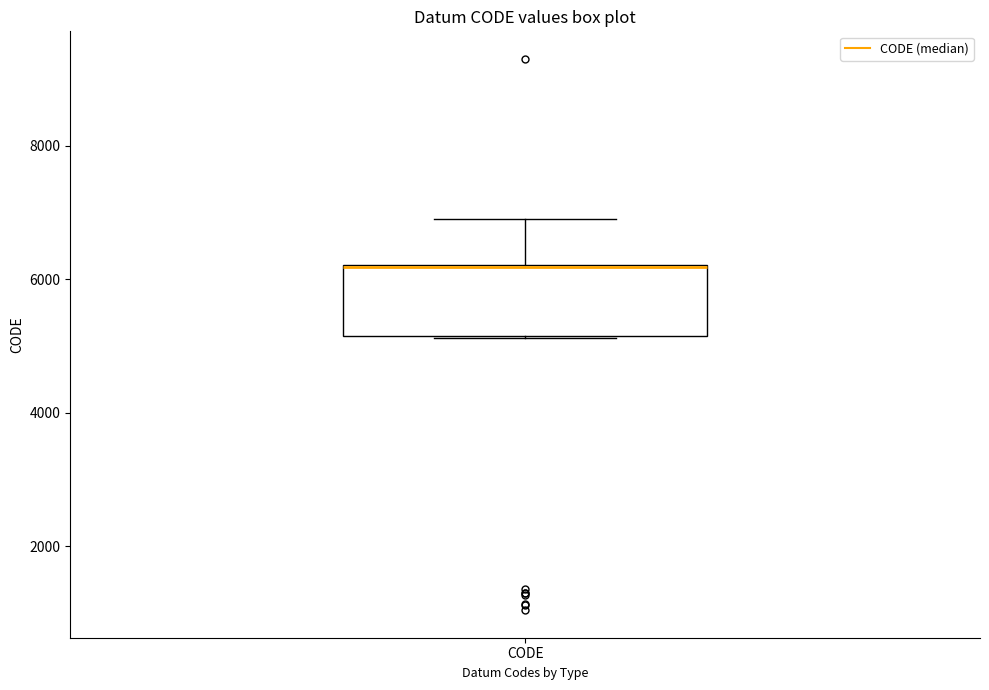

Read this box plot against the y-axis: the position of the median line, the range covered by the box, and the ends of both whiskers. The values are not printed on the chart, so give them approximately, as read against the axis.

median 6200 (drawn on the box's upper edge), box 5200 to 6200, whiskers 5200 to 7000